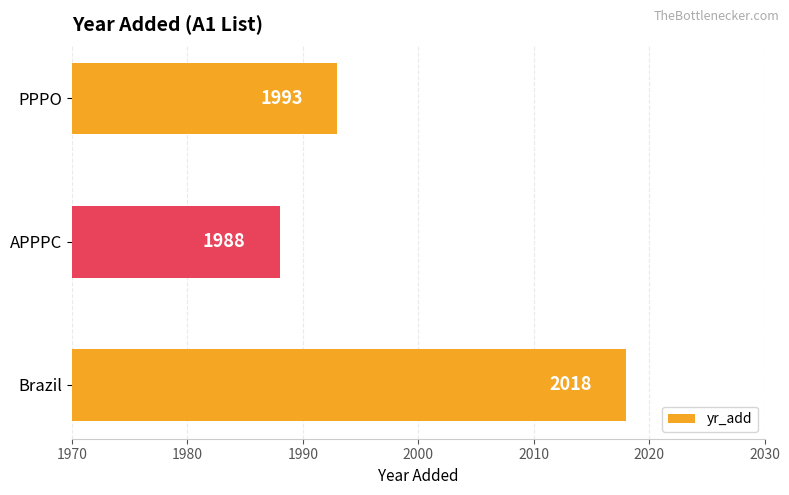

Are the bars grouped side by side (vs. stacked)?

No